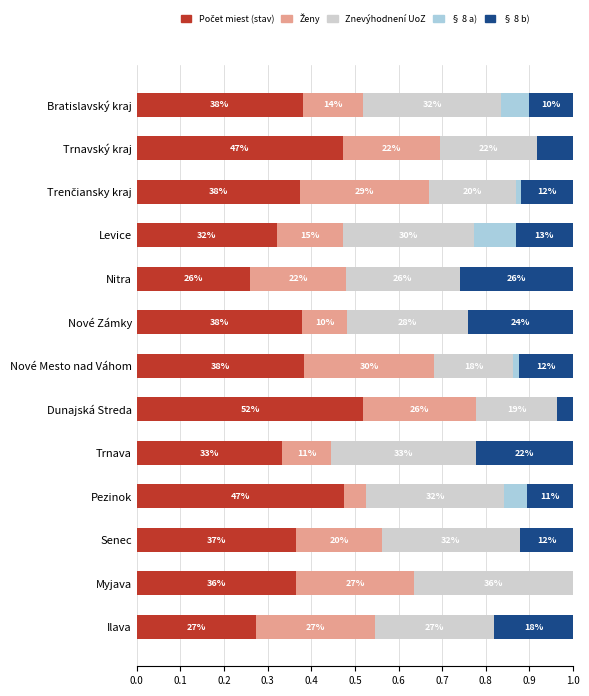

Which series has the largest range (max minus min)?

§ 8 b)